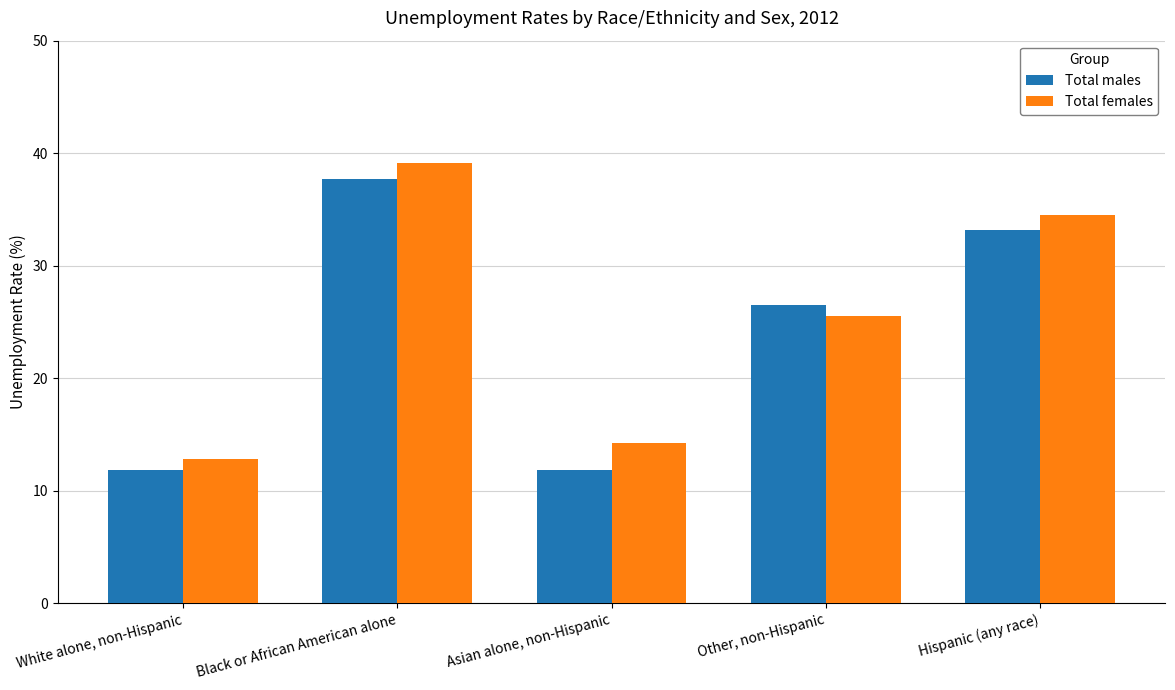

How many bars are there in total?

10